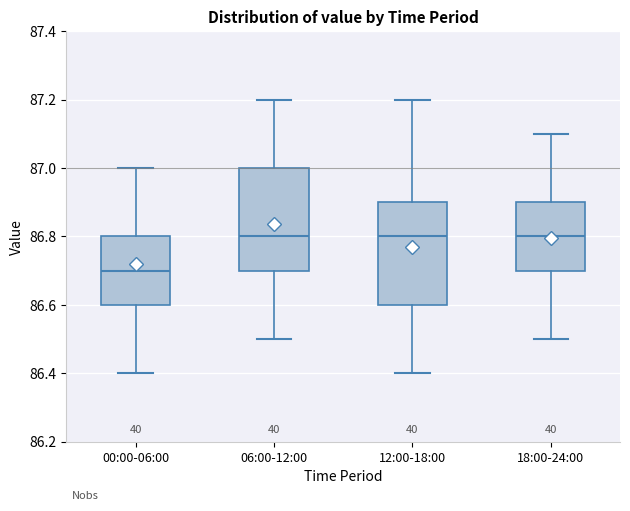

Reading left to right, transcribe this box plot: for each box, give where its median line is, the range the box spans, and where its two whiskers end, as read against the y-axis. The values are not printed on the chart, so give them approximately, as read against the axis.

00:00-06:00: median 86.7, box 86.6 to 86.8, whiskers 86.4 to 87.0
06:00-12:00: median 86.8, box 86.7 to 87.0, whiskers 86.5 to 87.2
12:00-18:00: median 86.8, box 86.6 to 86.9, whiskers 86.4 to 87.2
18:00-24:00: median 86.8, box 86.7 to 86.9, whiskers 86.5 to 87.1